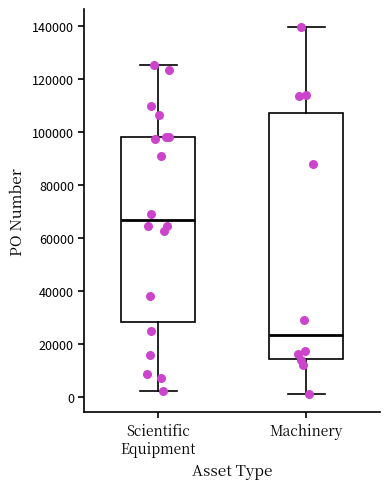

Reading left to right, read every box against the y-axis: the position of its median line, the range the box covers, and the ends of its whiskers. The values are not printed on the chart, so give them approximately, as read against the axis.

Scientific Equipment: median 66000, box 28000 to 98000, whiskers 2000 to 126000
Machinery: median 24000, box 14000 to 108000, whiskers 2000 to 140000